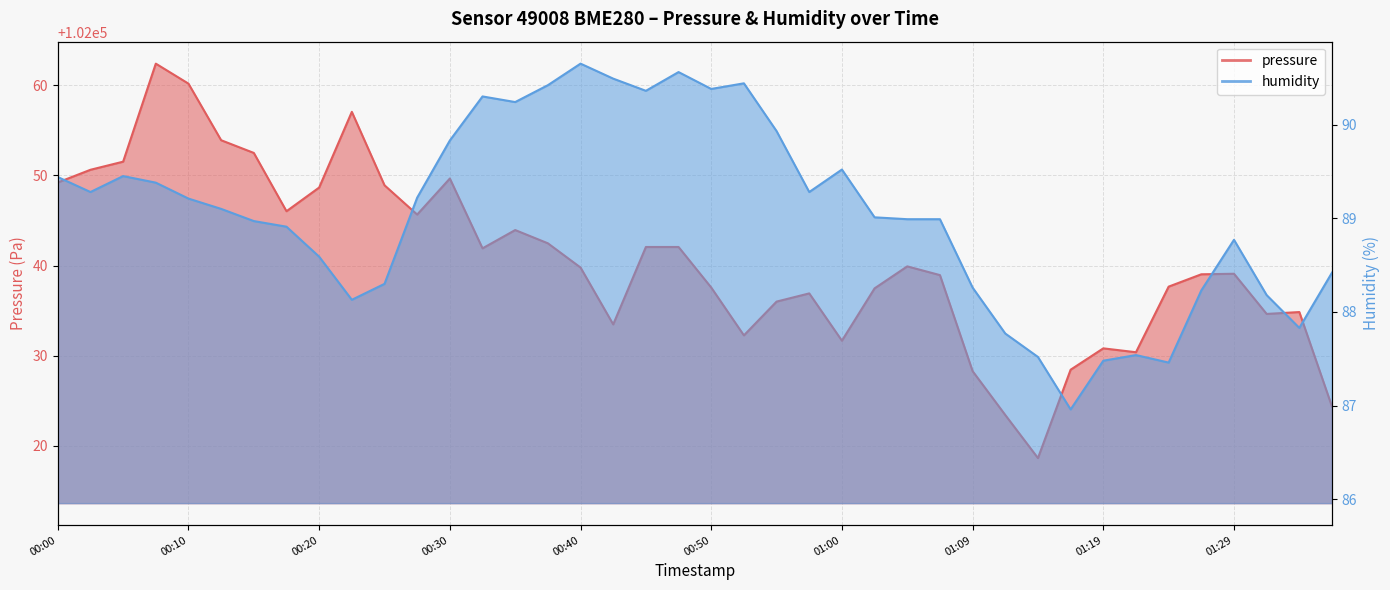

Where is the first local maximum for humidity?

00:05